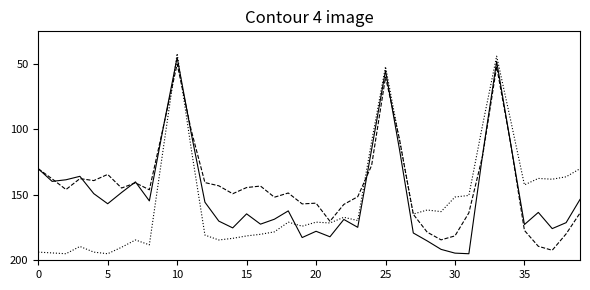

What is the smallest value displayed?

42.0